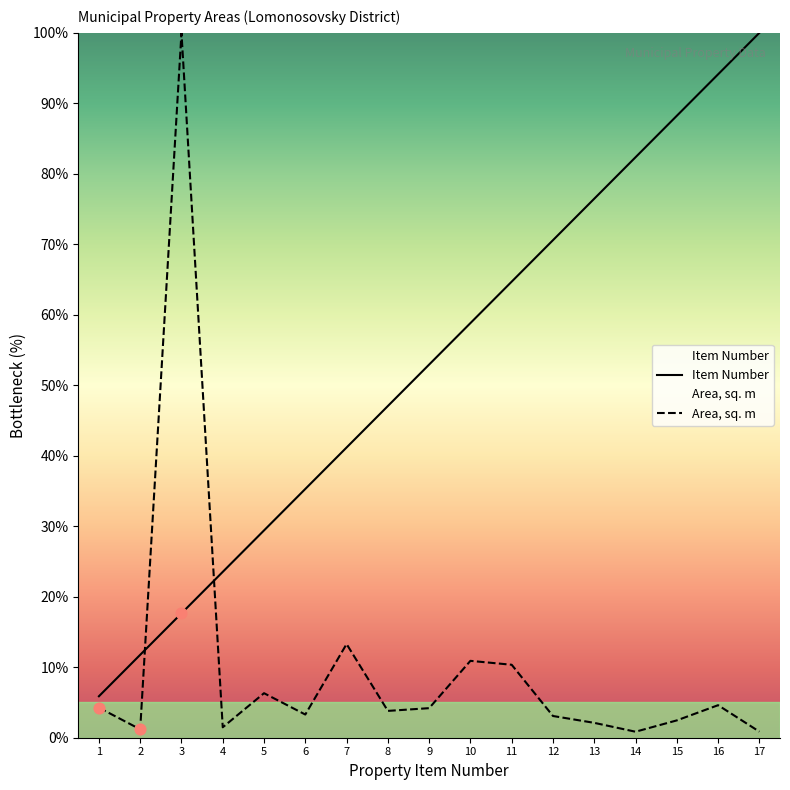

Is the value of Item Number at 15 greater than the value of Area, sq. m at 11?

Yes